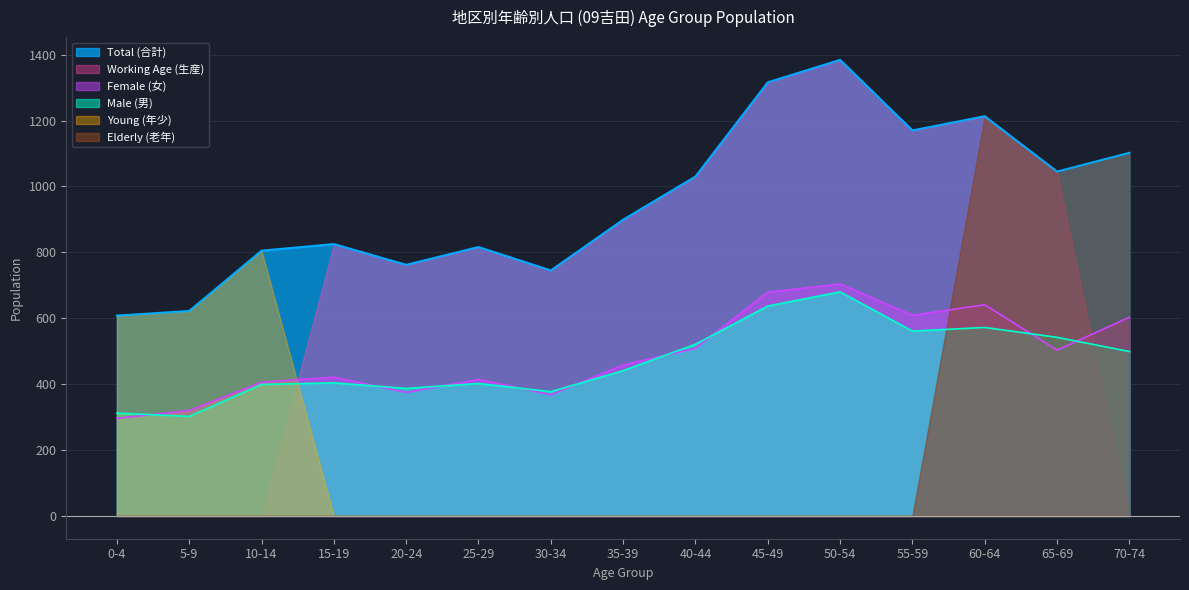

What value does the Female (女) series have at 15-19, to the nearest 50?

400